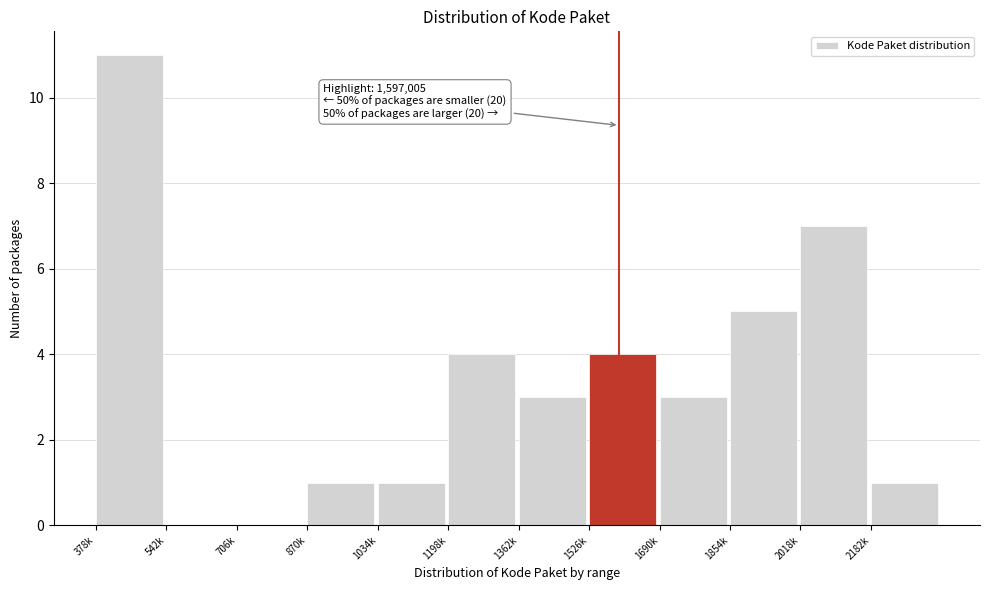

Reading left to right, list all the values displayed in this chart.

378k=11	542k=0	706k=0	870k=1	1034k=1	1198k=4	1362k=3	1526k=4	1690k=3	1854k=5	2018k=7	2182k=1